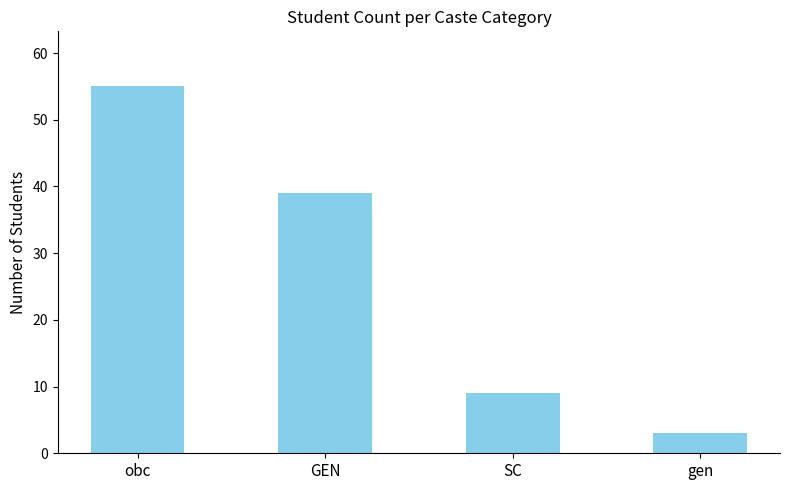

What is the sum of the values at GEN and SC?

48